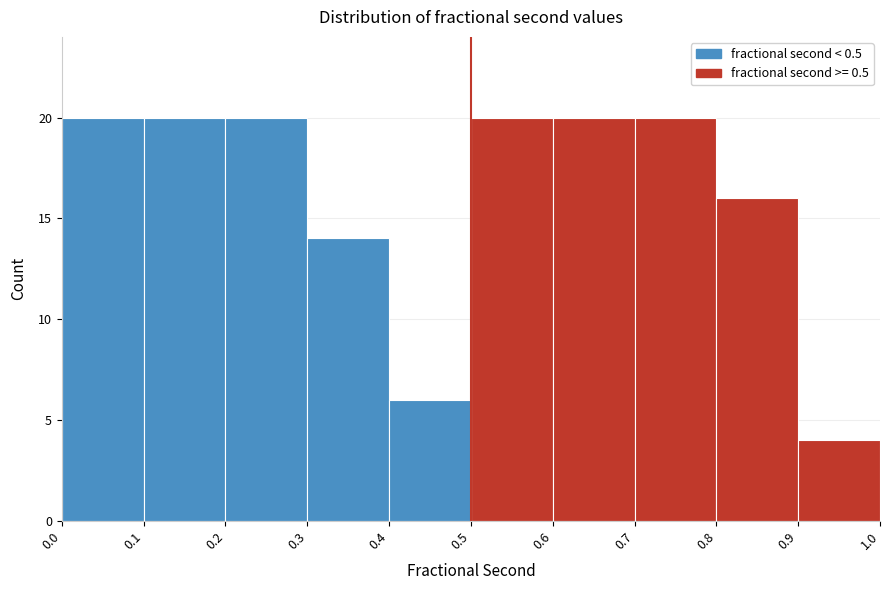

Reading left to right, transcribe this chart: for each bar, give the range it covers on the x-axis and its height. The values are not printed on the chart, so give them approximately, as read against the axis.

0.0 to 0.1: 20
0.1 to 0.2: 20
0.2 to 0.3: 20
0.3 to 0.4: 14
0.4 to 0.5: 6
0.5 to 0.6: 20
0.6 to 0.7: 20
0.7 to 0.8: 20
0.8 to 0.9: 16
0.9 to 1.0: 4